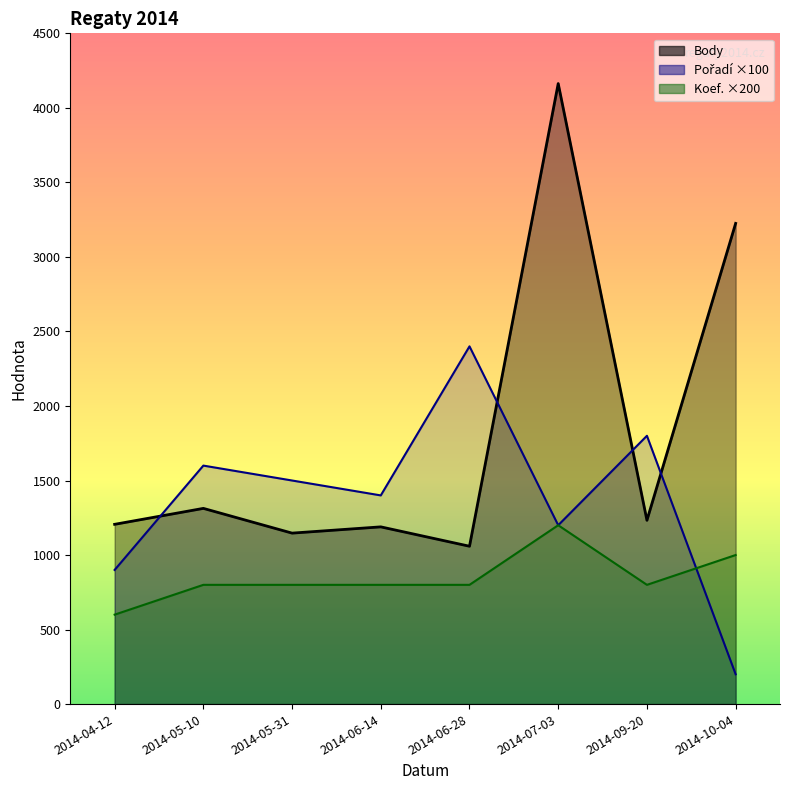

Which has a higher value, 2014-04-12 or 2014-10-04?

2014-10-04